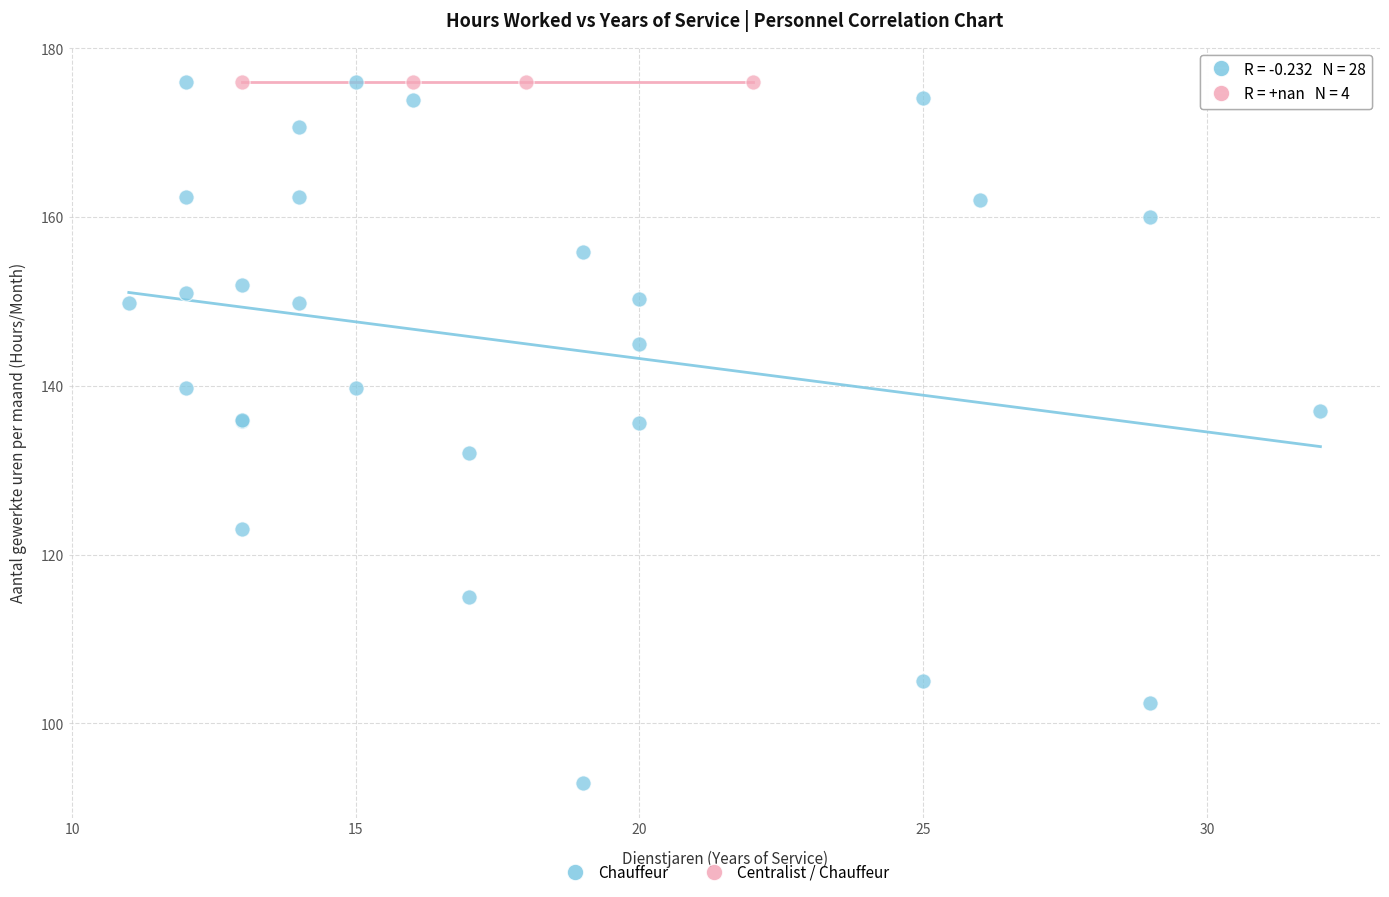

Which series reaches the minimum Y coordinate?

Chauffeur